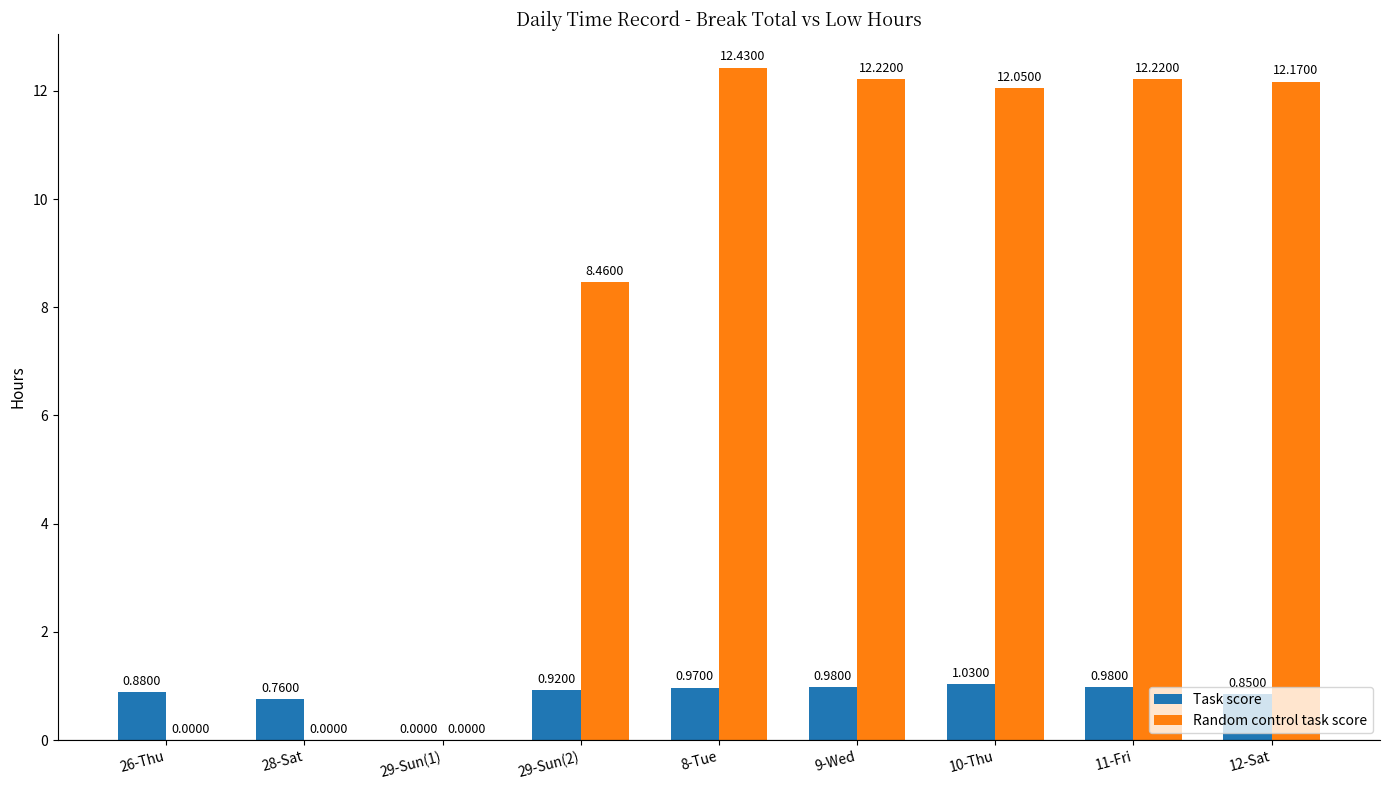

How many values in the Random control task score series exceed 12?

5